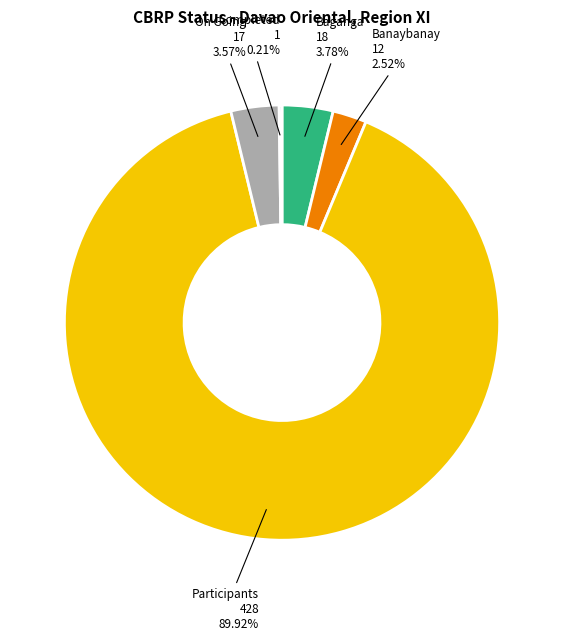

Is there a majority slice in this chart?

Yes